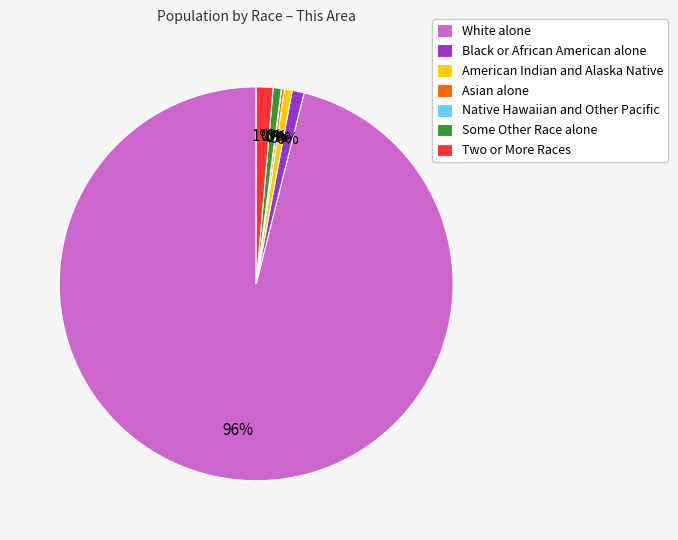

Which category has the biggest portion of the pie?

White alone